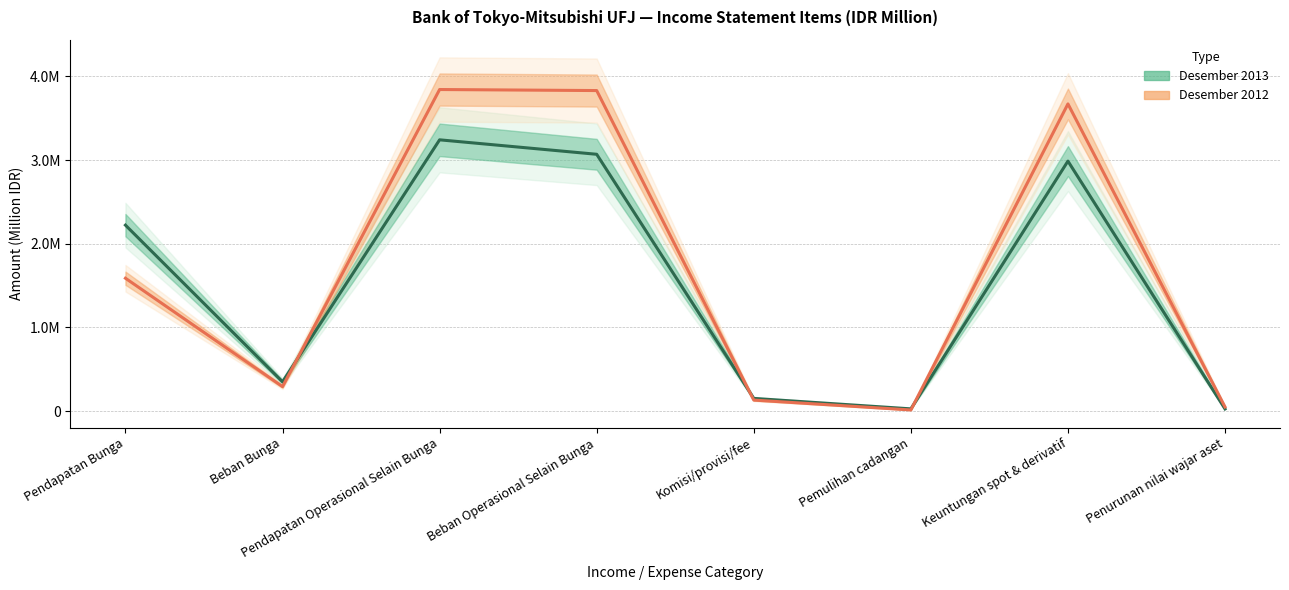

Which series has the widest spread of values?

Desember 2012